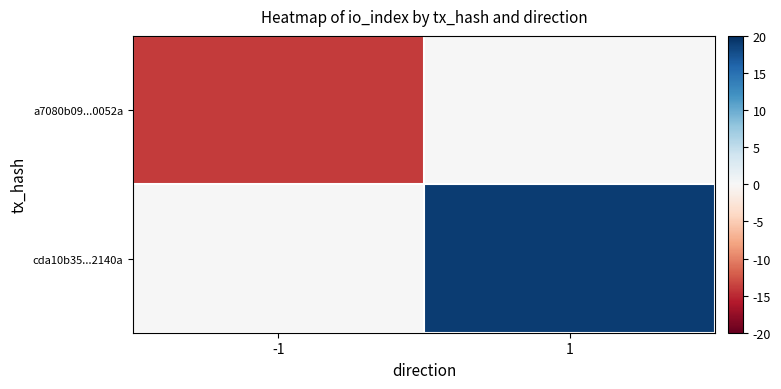

Reading left to right, what are all the values shown in this chart?

a7080b09...0052a: -1=-14	1=0
cda10b35...2140a: -1=0	1=19